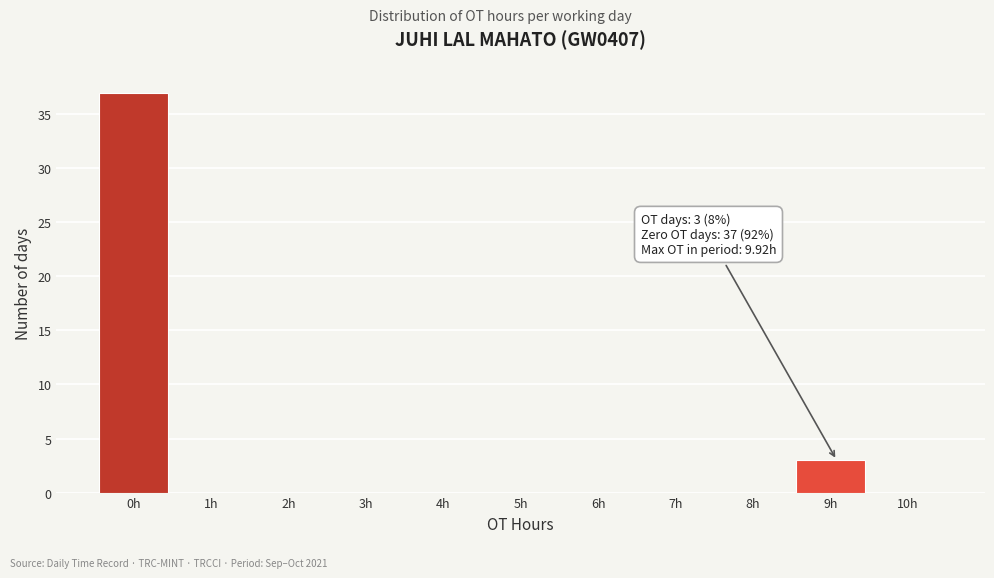

Reading left to right, list all the values displayed in this chart.

0h=37	1h=0	2h=0	3h=0	4h=0	5h=0	6h=0	7h=0	8h=0	9h=3	10h=0